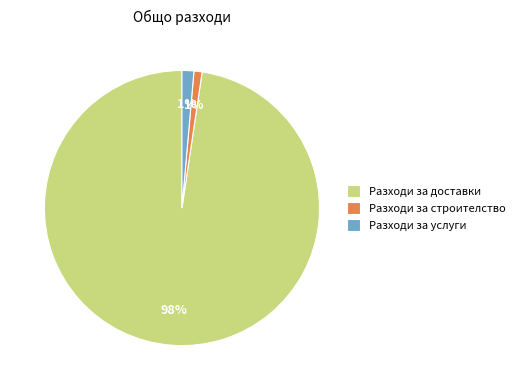

What percentage is the Разходи за услуги slice, to the nearest percent?

1%